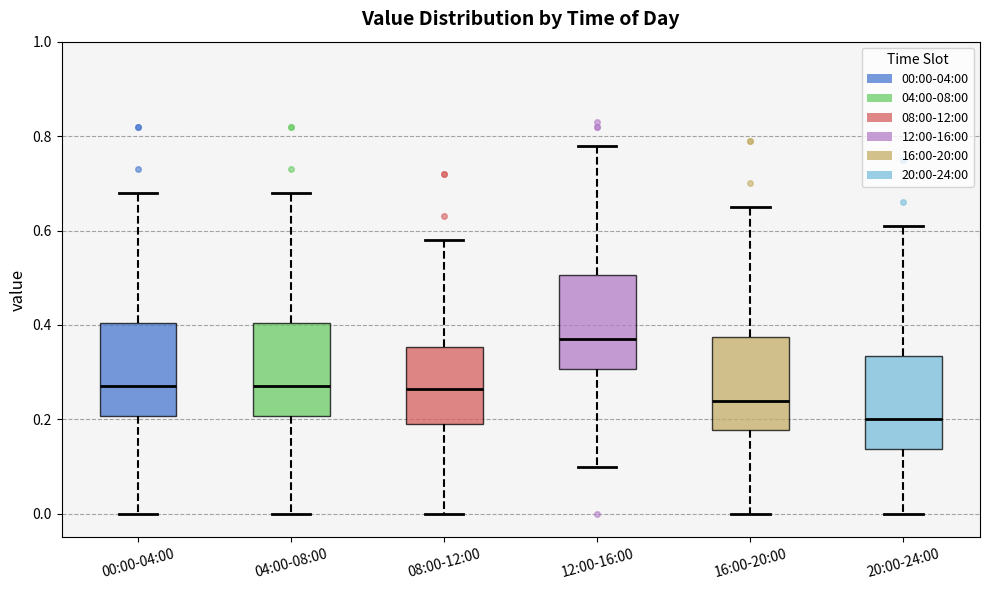

Reading left to right, transcribe this box plot: for each box, give where its median line is, the range the box spans, and where its two whiskers end, as read against the y-axis. The values are not printed on the chart, so give them approximately, as read against the axis.

00:00-04:00: median 0.28, box 0.20 to 0.40, whiskers 0.00 to 0.68
04:00-08:00: median 0.28, box 0.20 to 0.40, whiskers 0.00 to 0.68
08:00-12:00: median 0.26, box 0.20 to 0.36, whiskers 0.00 to 0.58
12:00-16:00: median 0.38, box 0.30 to 0.50, whiskers 0.10 to 0.78
16:00-20:00: median 0.24, box 0.18 to 0.38, whiskers 0.00 to 0.66
20:00-24:00: median 0.20, box 0.14 to 0.34, whiskers 0.00 to 0.62